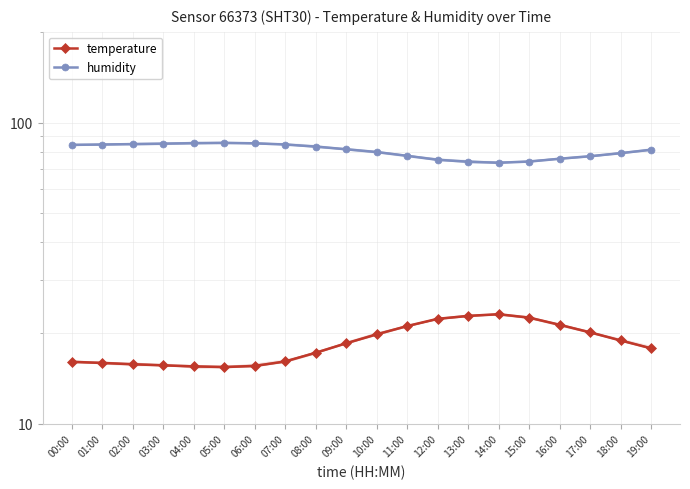

True or false: temperature and humidity intersect in this chart.

False